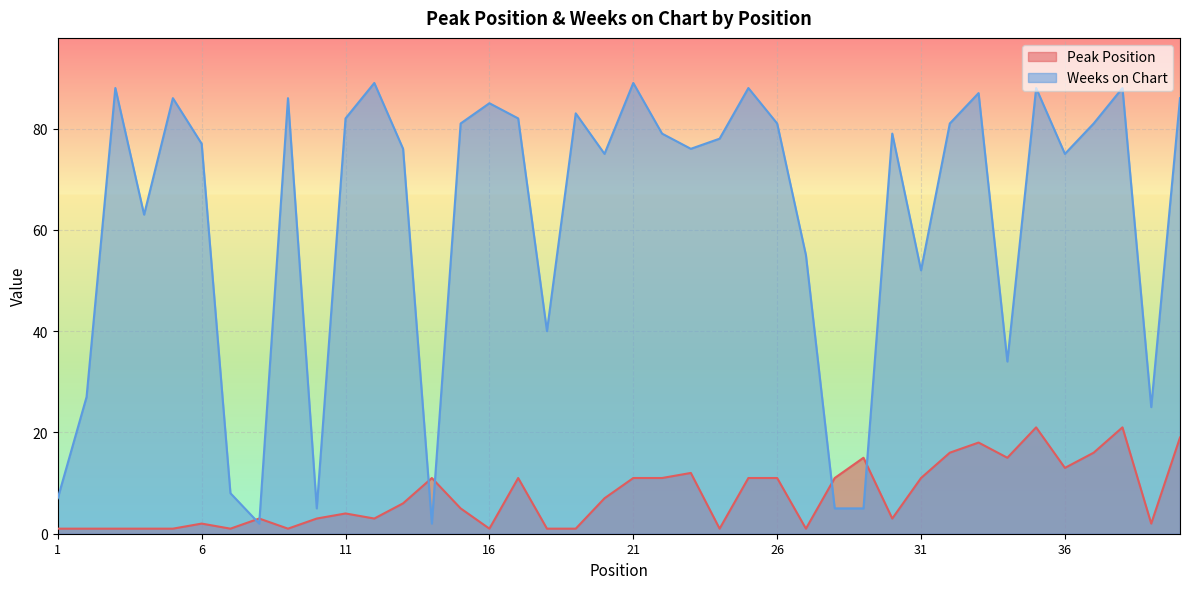

How many lines are shown in the chart?

2